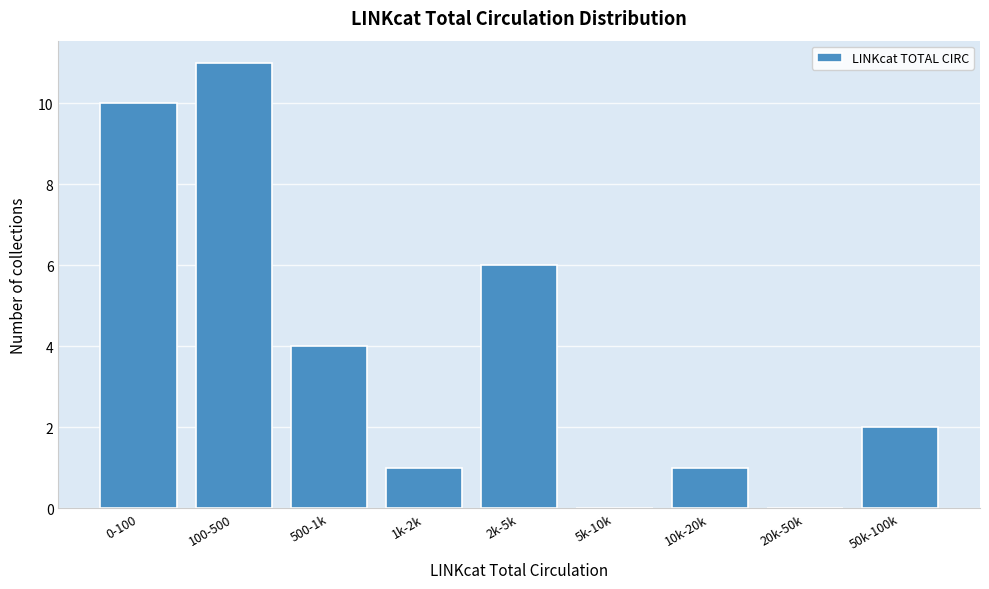

Reading left to right, what are all the values shown in this chart?

0-100=10	100-500=11	500-1k=4	1k-2k=1	2k-5k=6	5k-10k=0	10k-20k=1	20k-50k=0	50k-100k=2